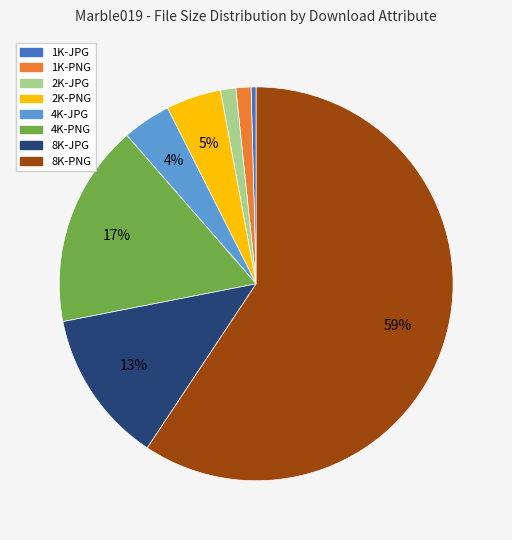

Which has a higher value, 4K-JPG or 2K-PNG?

2K-PNG